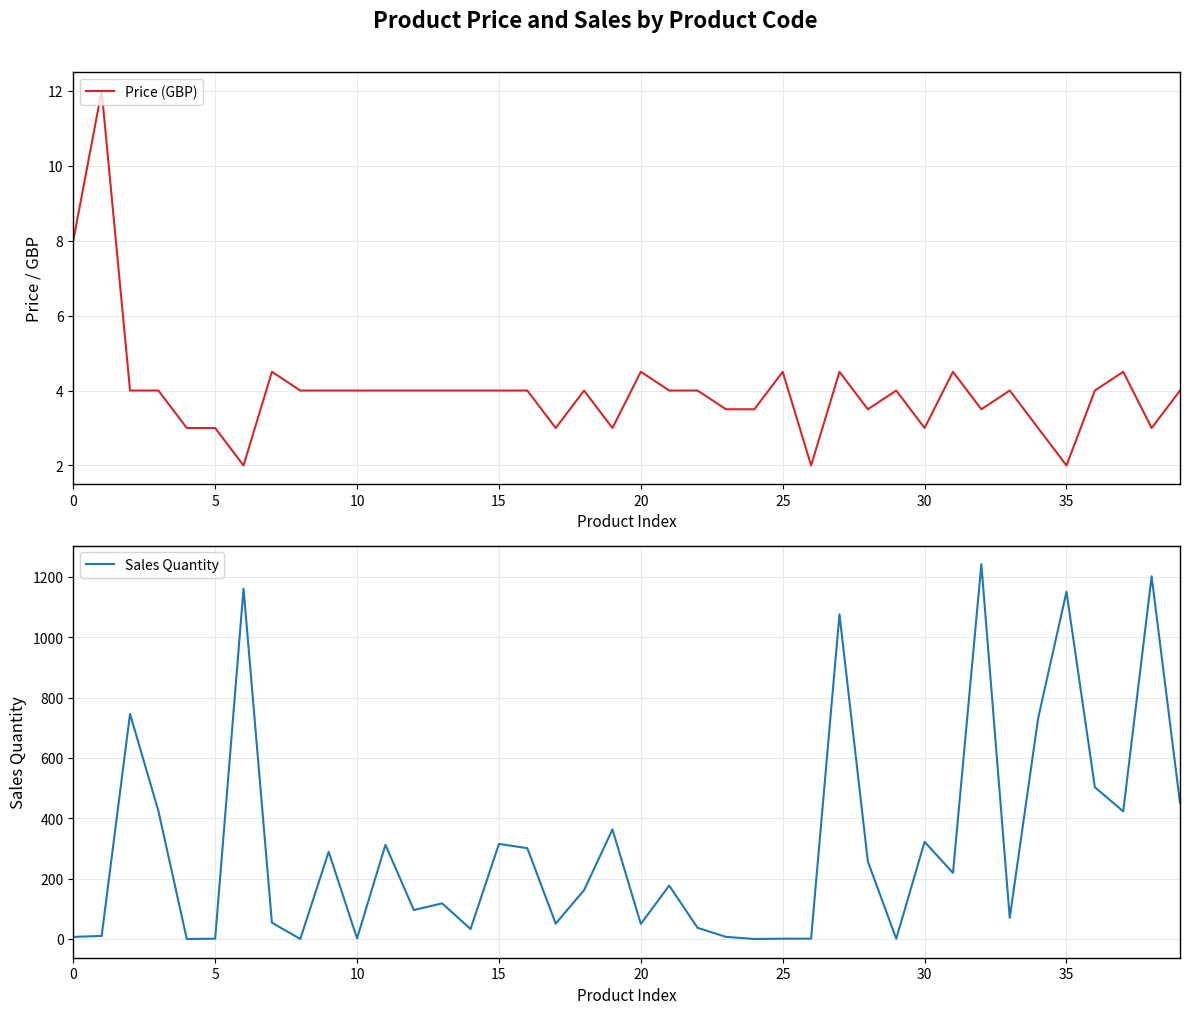

After their last crossing, which series has the higher values: Sales Quantity or Price (GBP)?

Sales Quantity